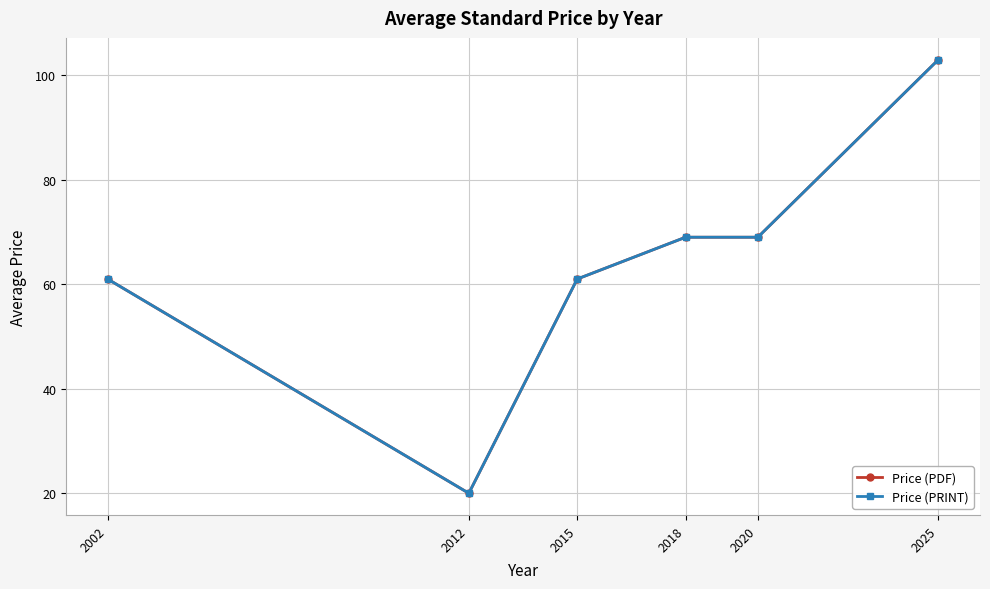

Which category has the highest value across all series?

2025